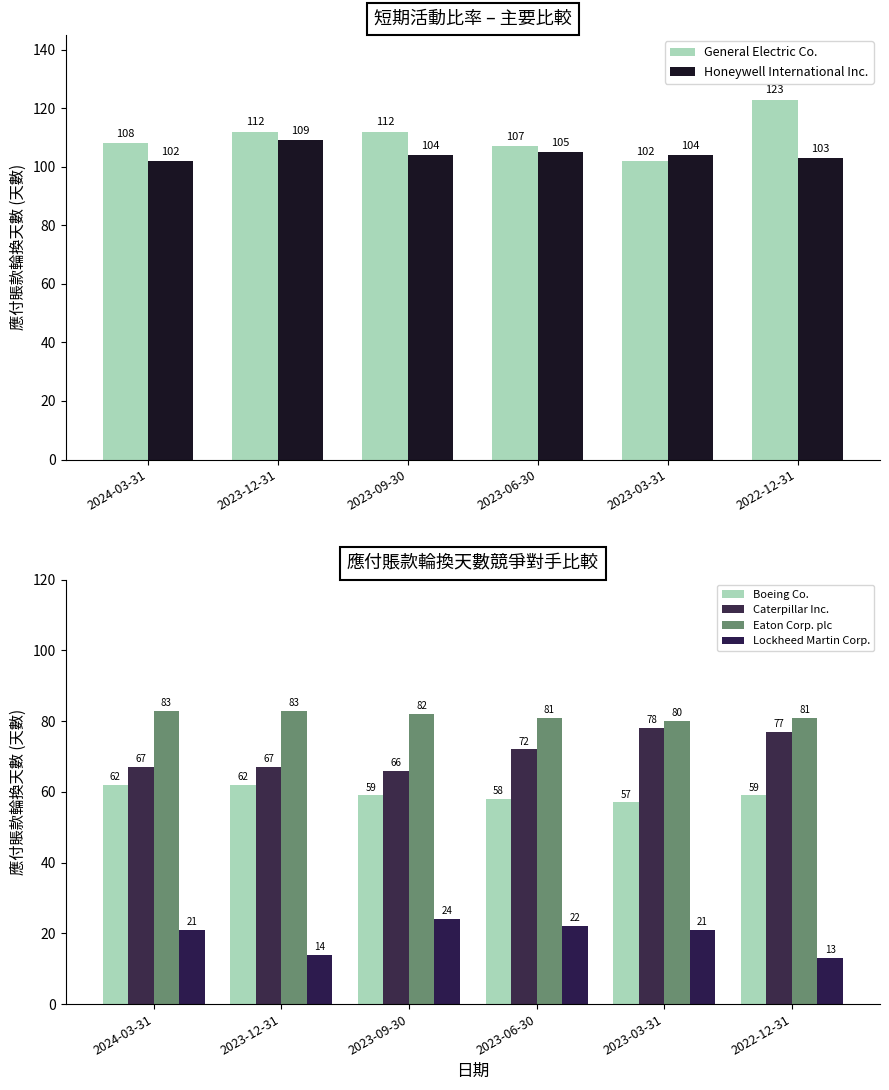

How many groups of bars are there?

6